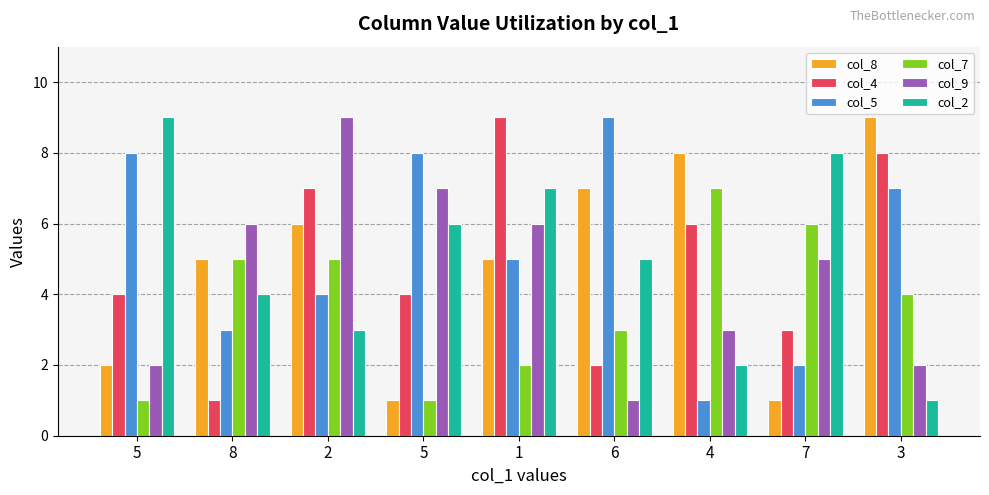

At 2, list the series in order from largest to smallest.

col_9, col_4, col_8, col_7, col_5, col_2